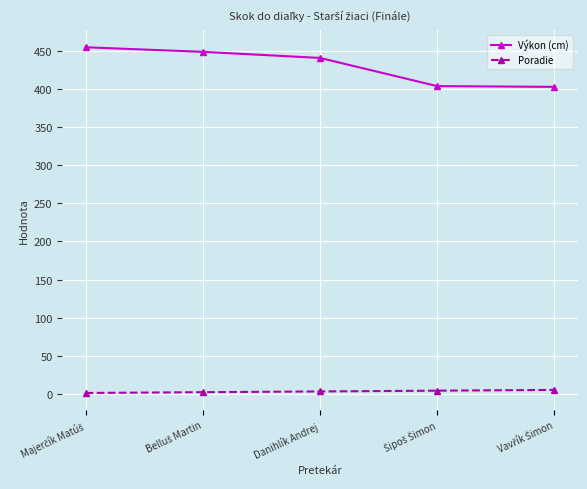

True or false: Poradie and Výkon (cm) cross at least once.

False